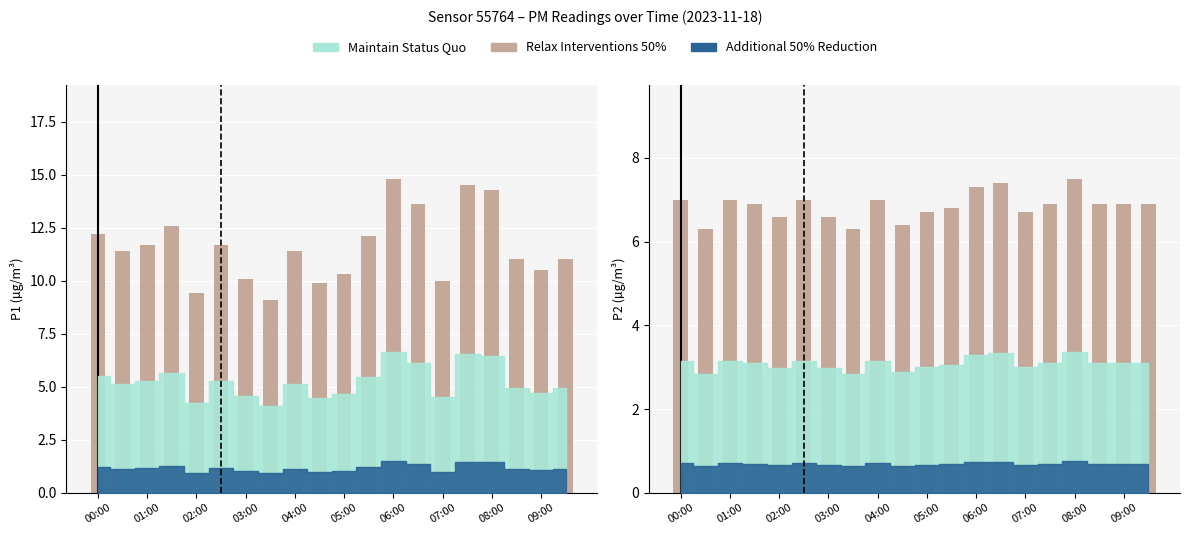

What is the sum of all values?

137.1